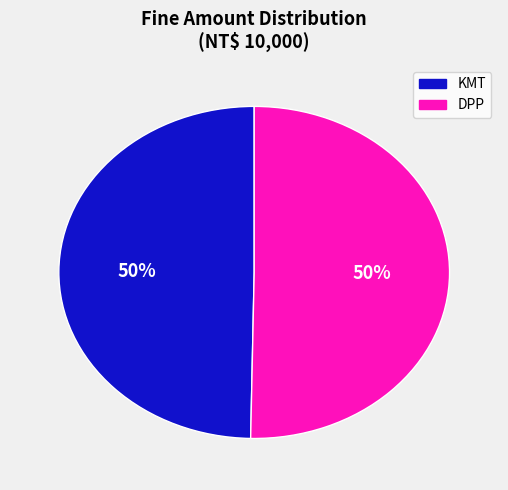

To the nearest percent, what is the average slice percentage?

50%